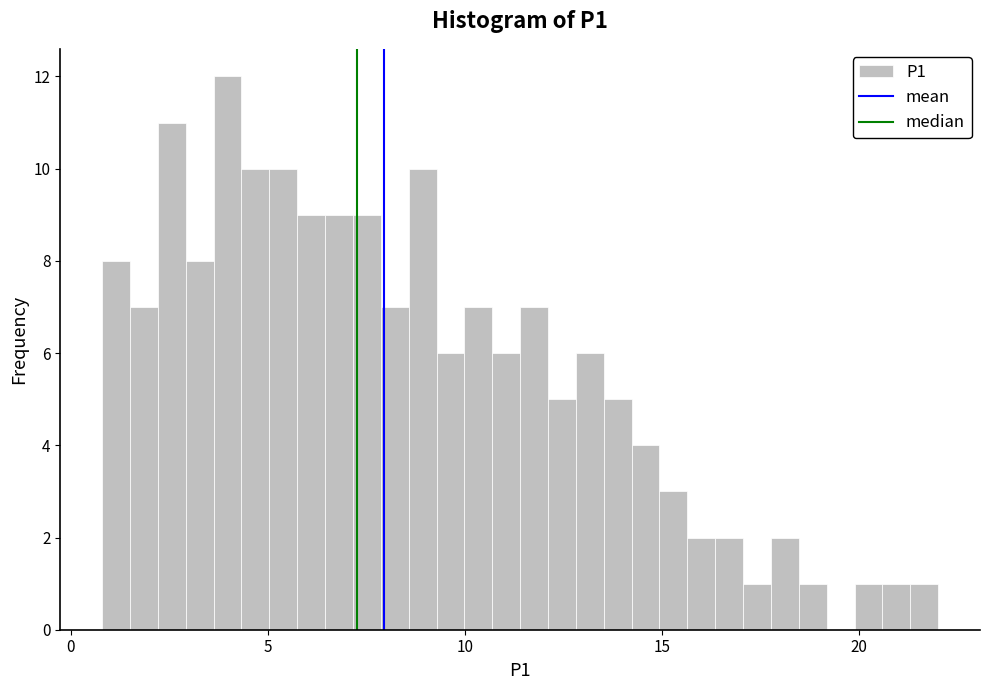

Around what value on the x-axis is the tallest bar? Give the approximate position of its centre, as read against the axis.

4.0